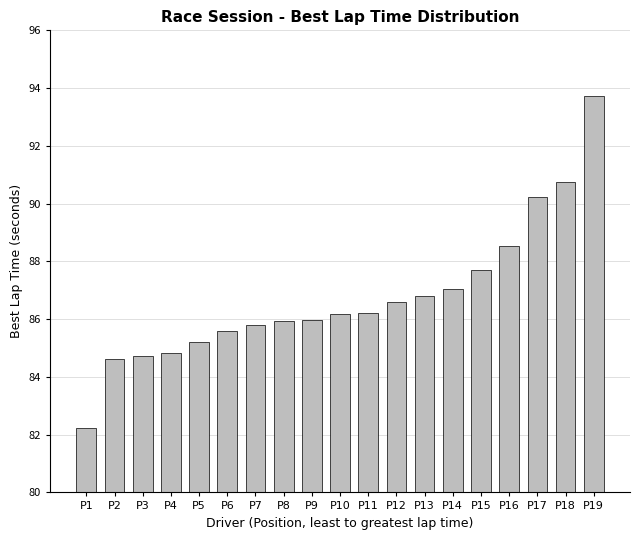

Count the number of data series in this chart.

1